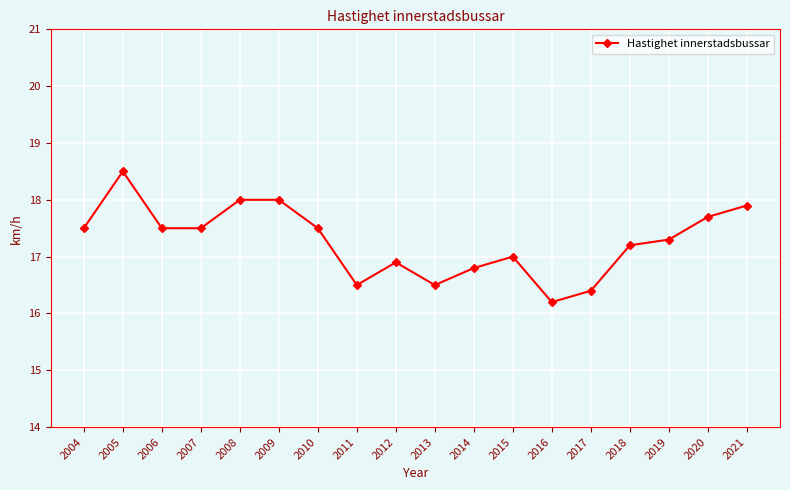

What is the ratio of the value at 2021 to the value at 2016?

1.1